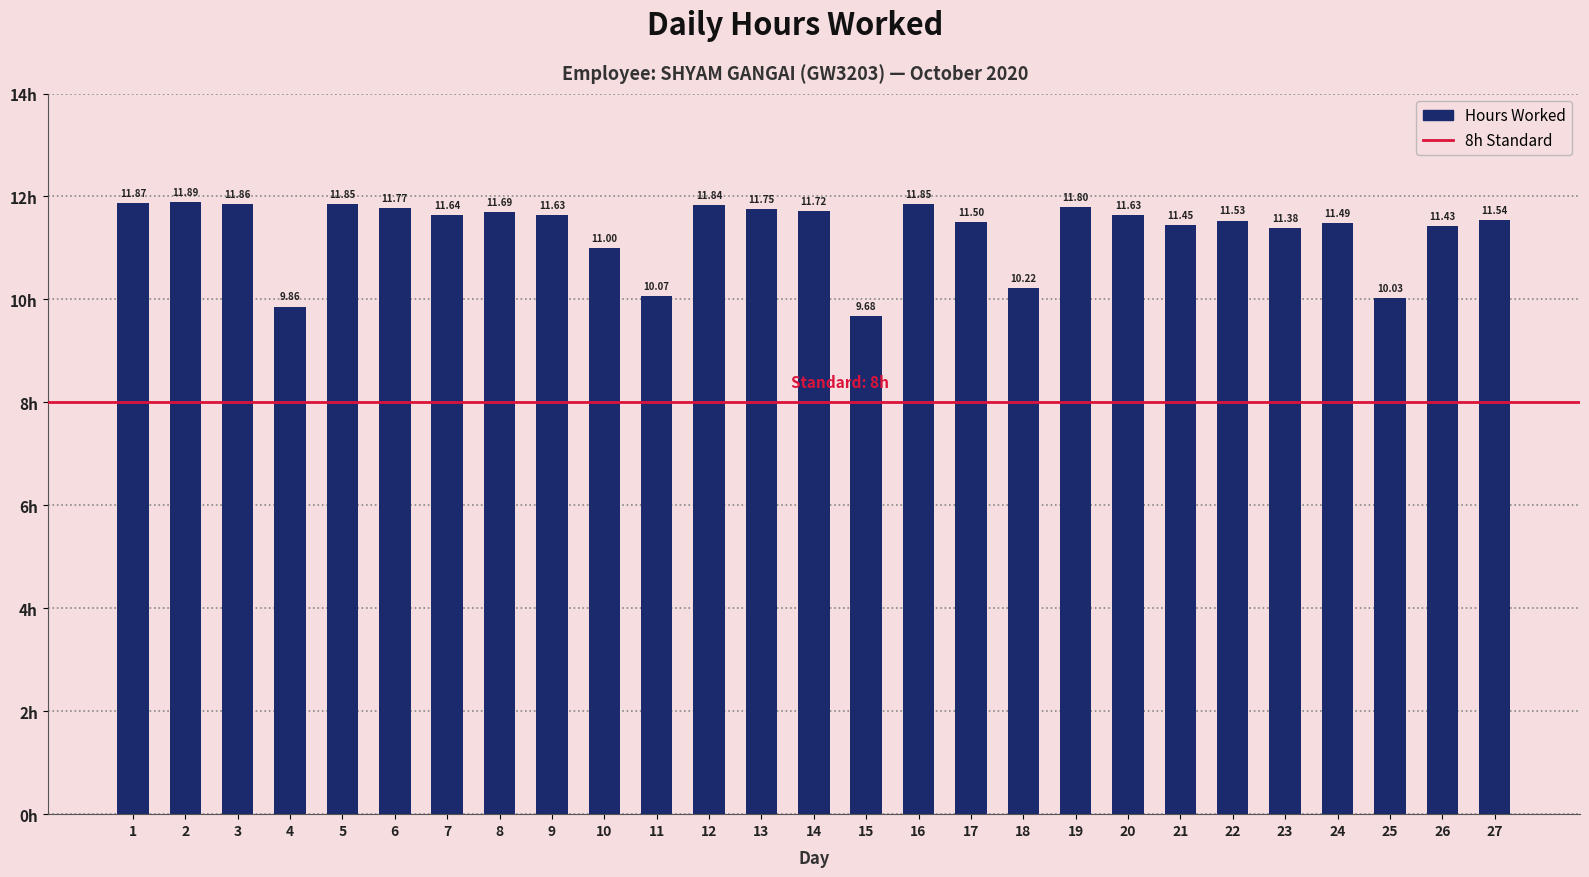

Which has a higher value, 16 or 7?

16